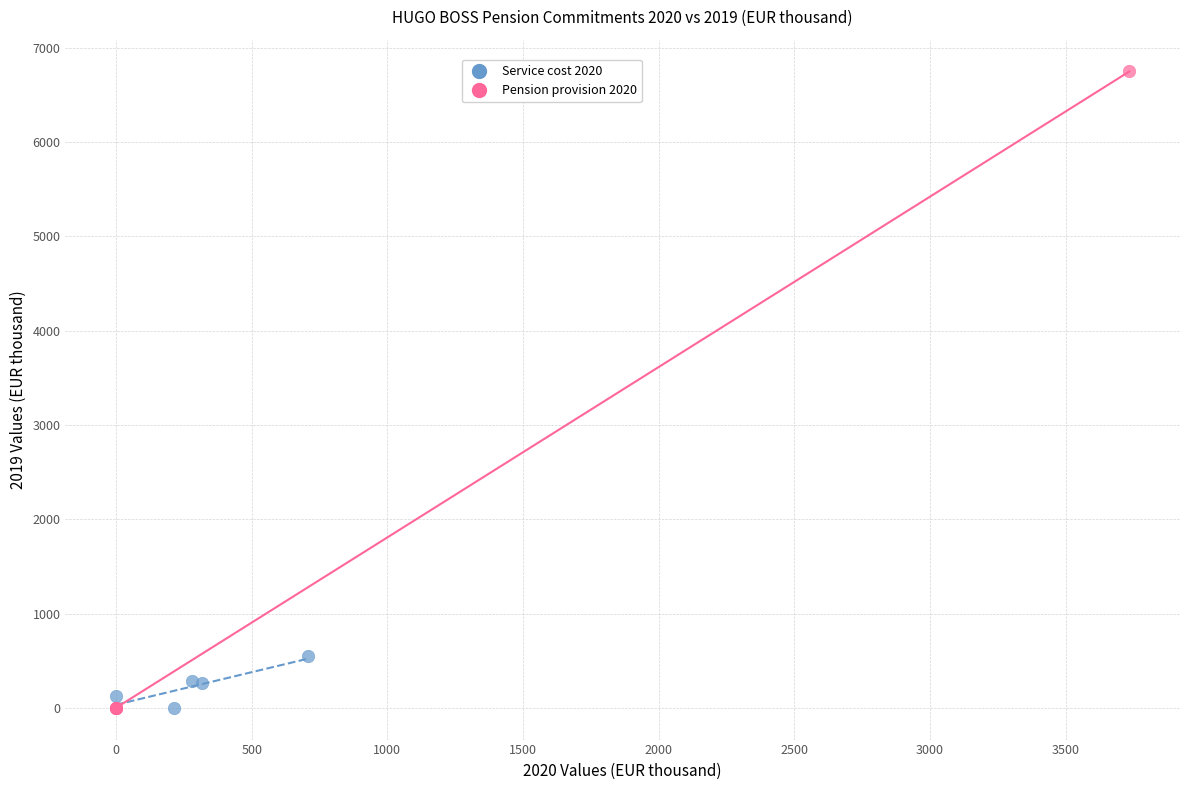

Which series reaches the maximum Y coordinate?

Pension provision 2020